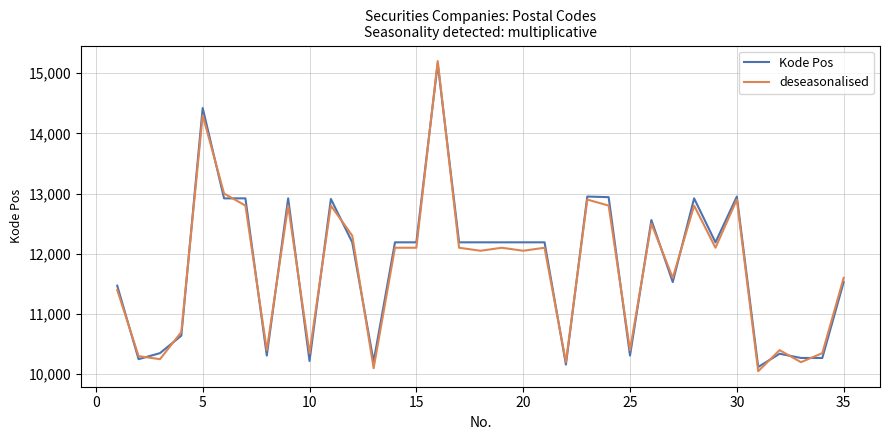

What is the maximum value shown in the chart?

15200